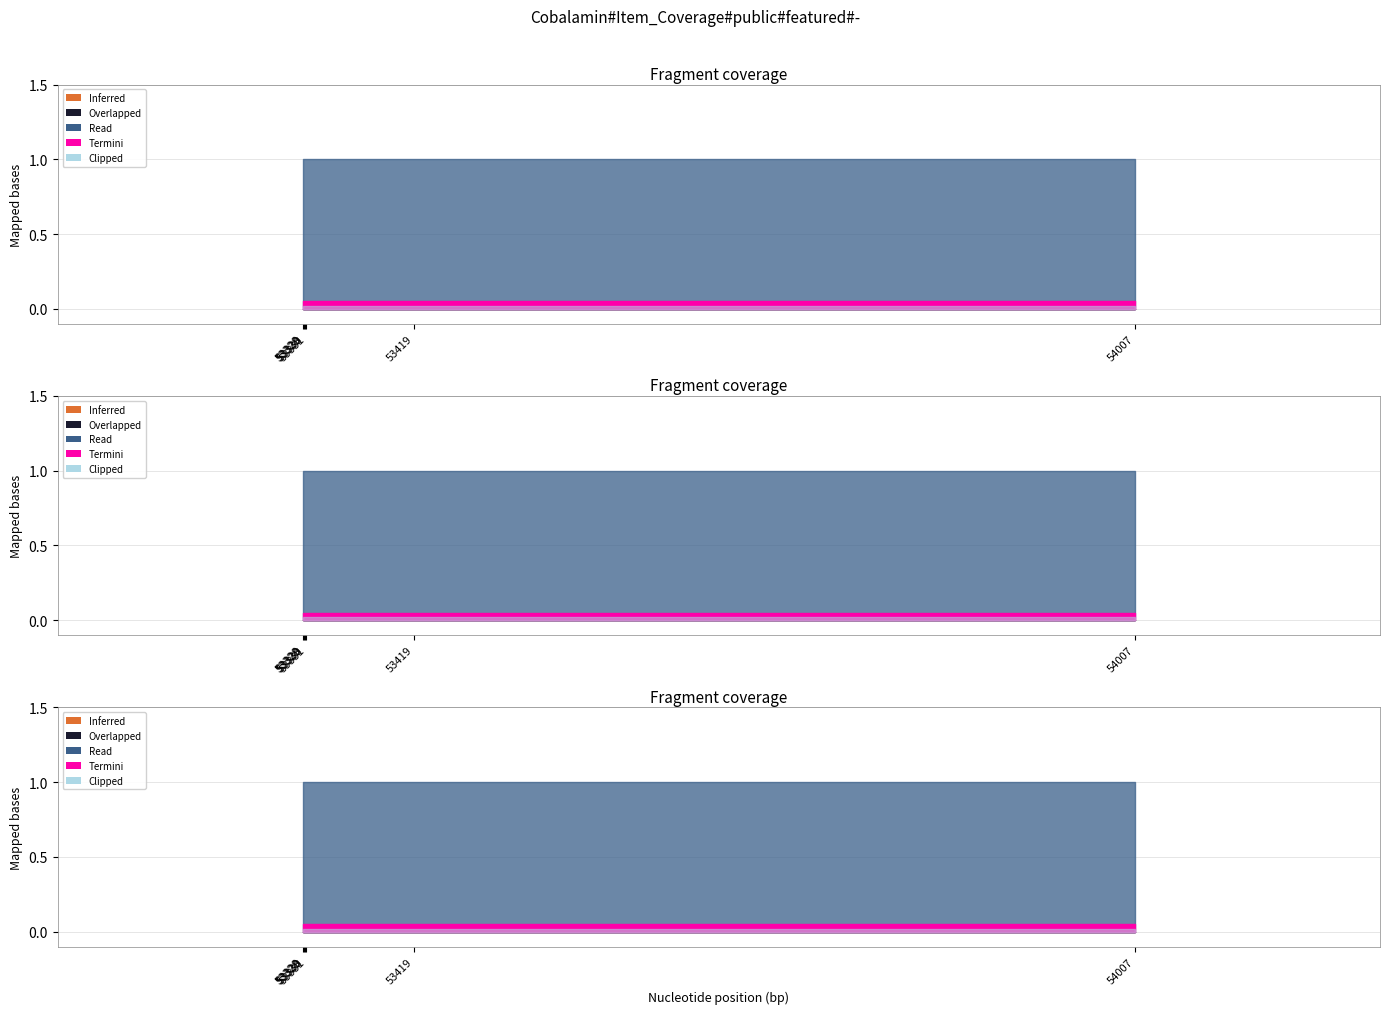

Which category has the highest value in the featured series?

54007